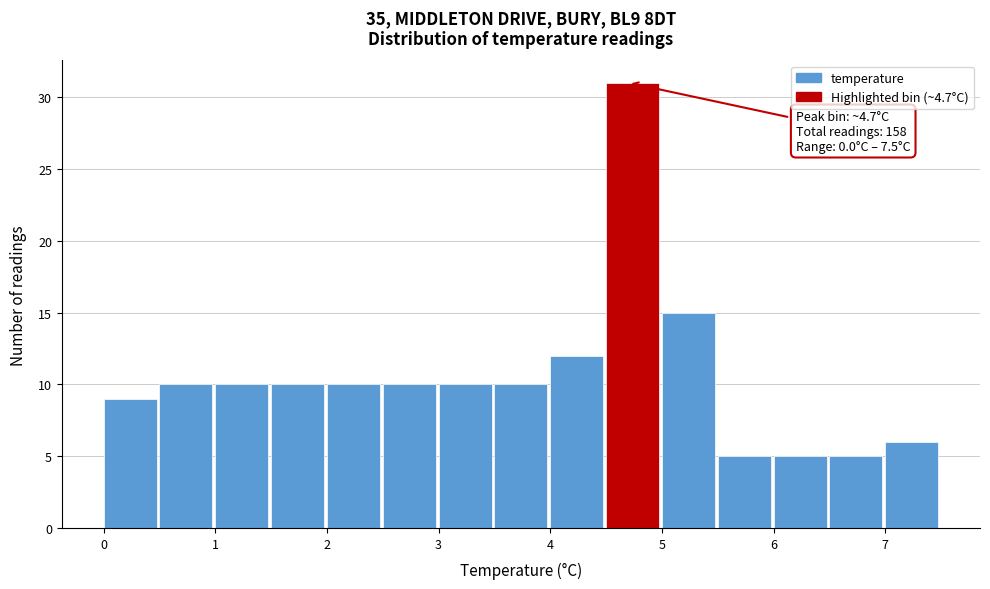

Over which range of the x-axis is the bar tallest?

4.5 to 5.0